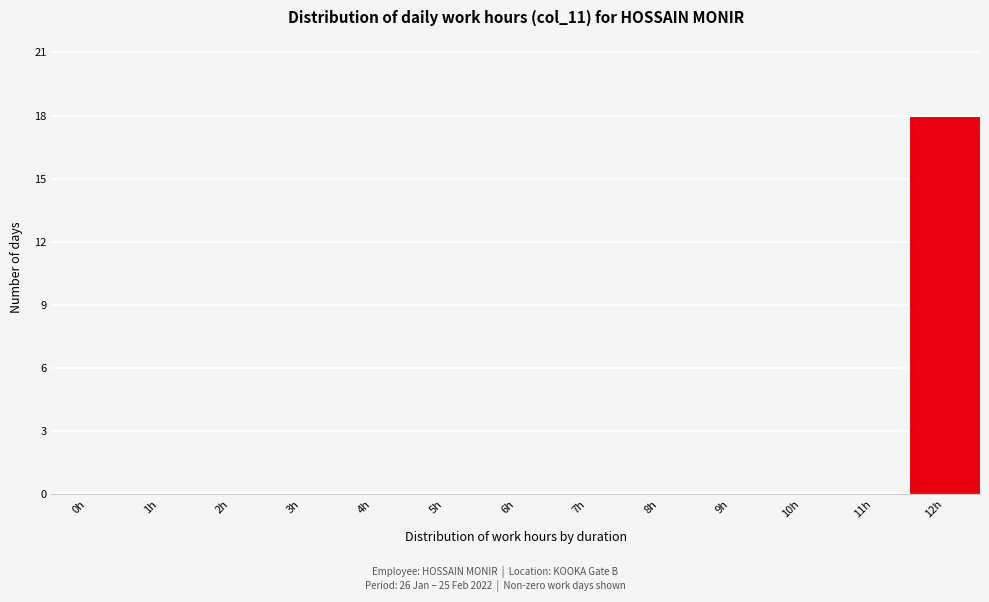

Reading left to right, list all the values displayed in this chart.

0h=0	1h=0	2h=0	3h=0	4h=0	5h=0	6h=0	7h=0	8h=0	9h=0	10h=0	11h=0	12h=18